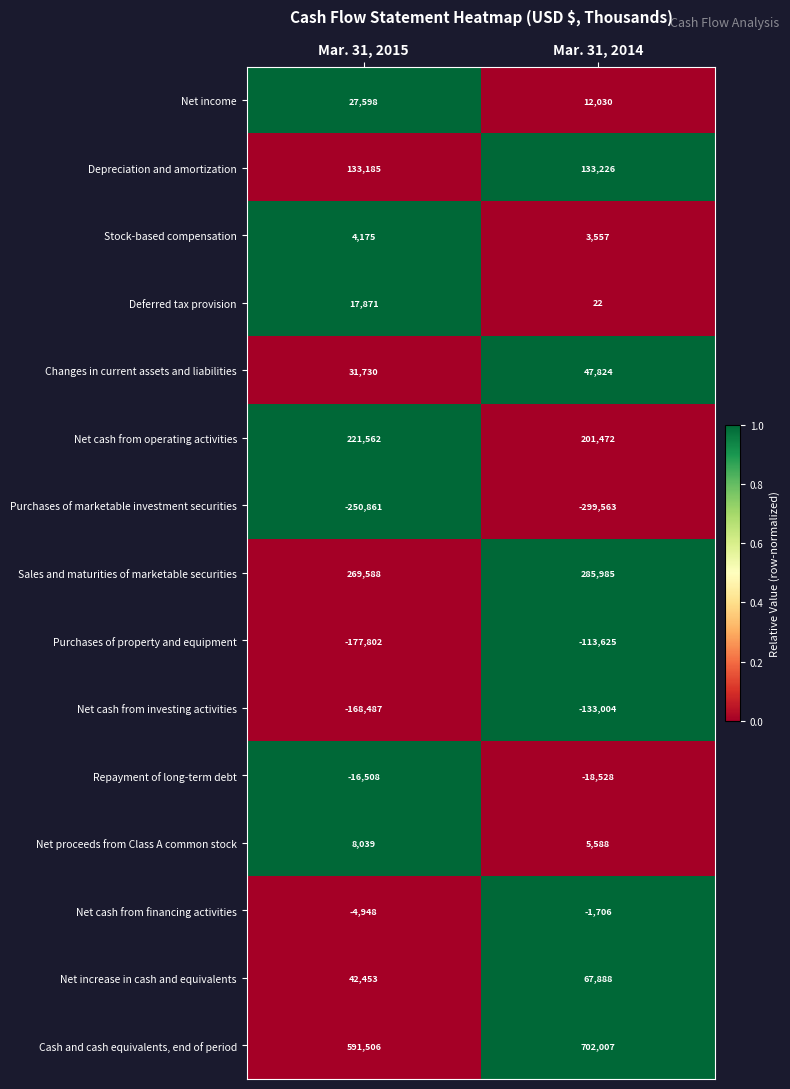

Between Mar. 31, 2015 and Mar. 31, 2014, which series saw the biggest shift?

Cash and cash equivalents, end of period